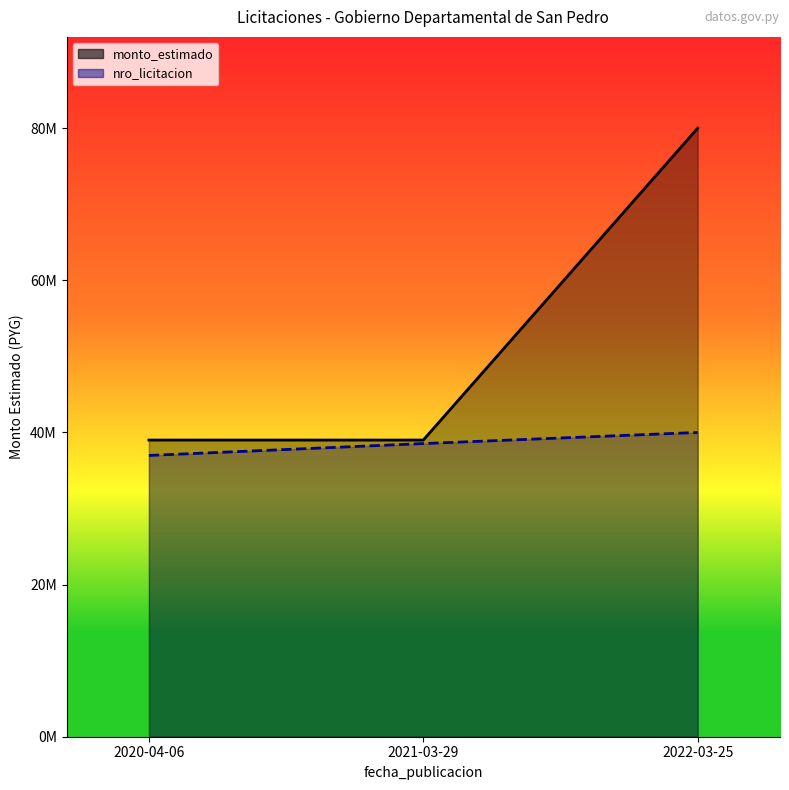

How many lines are shown in the chart?

2